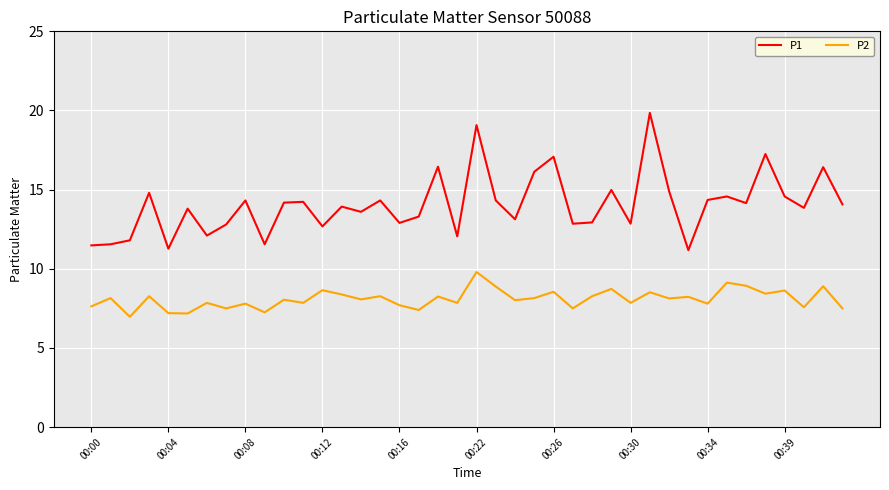

In P2, how many points are lower than both neighbors (excluding endpoints)?

15